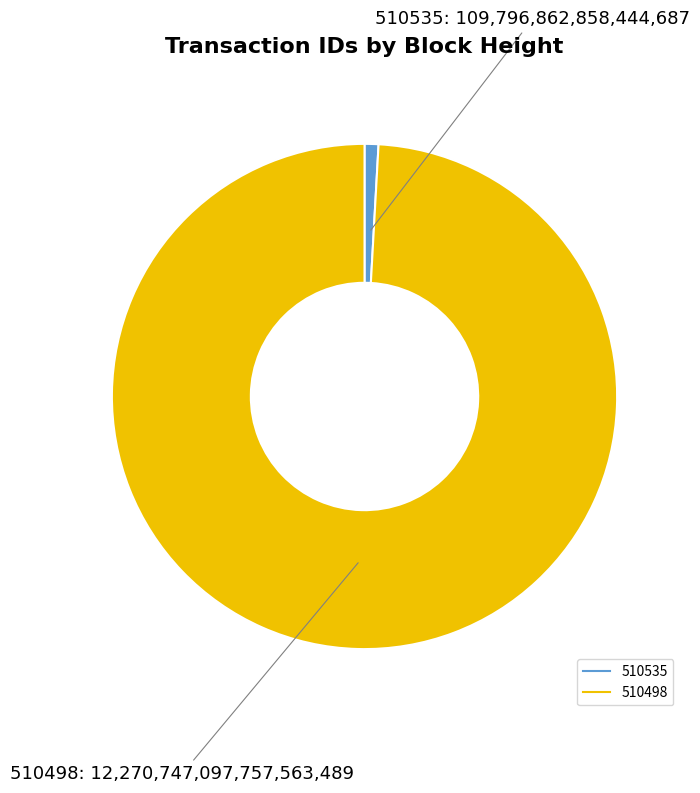

Approximately how many times larger is the value at 510498 compared to 510535?

111.8